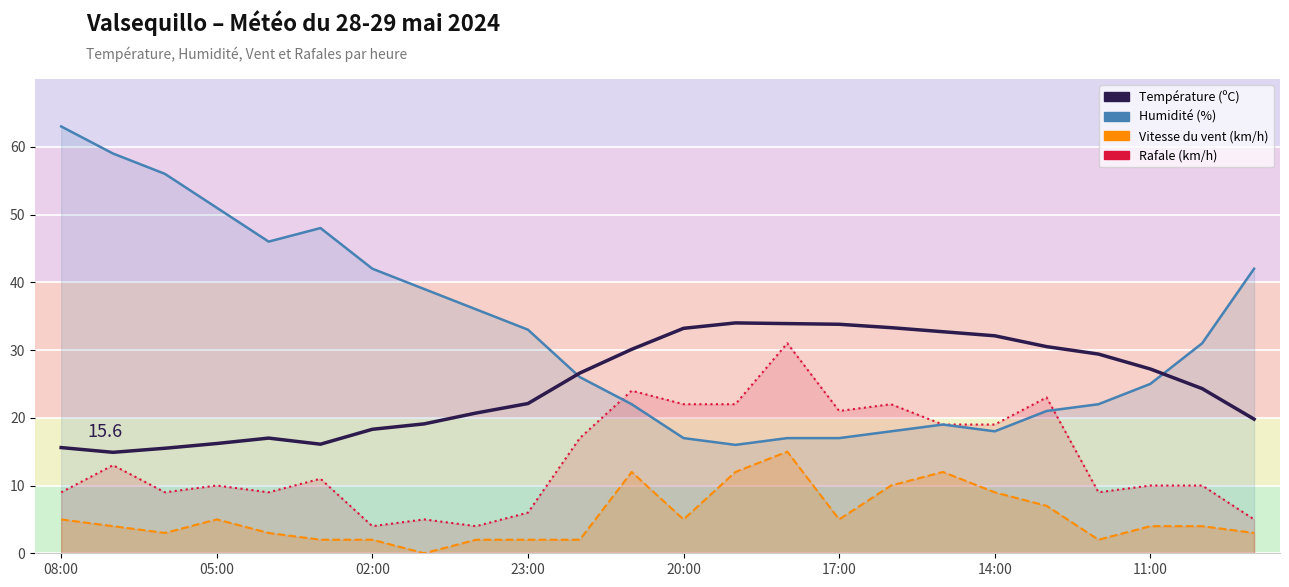

What is the value of the Température (ºC) point at the 6th from the left?

16.1